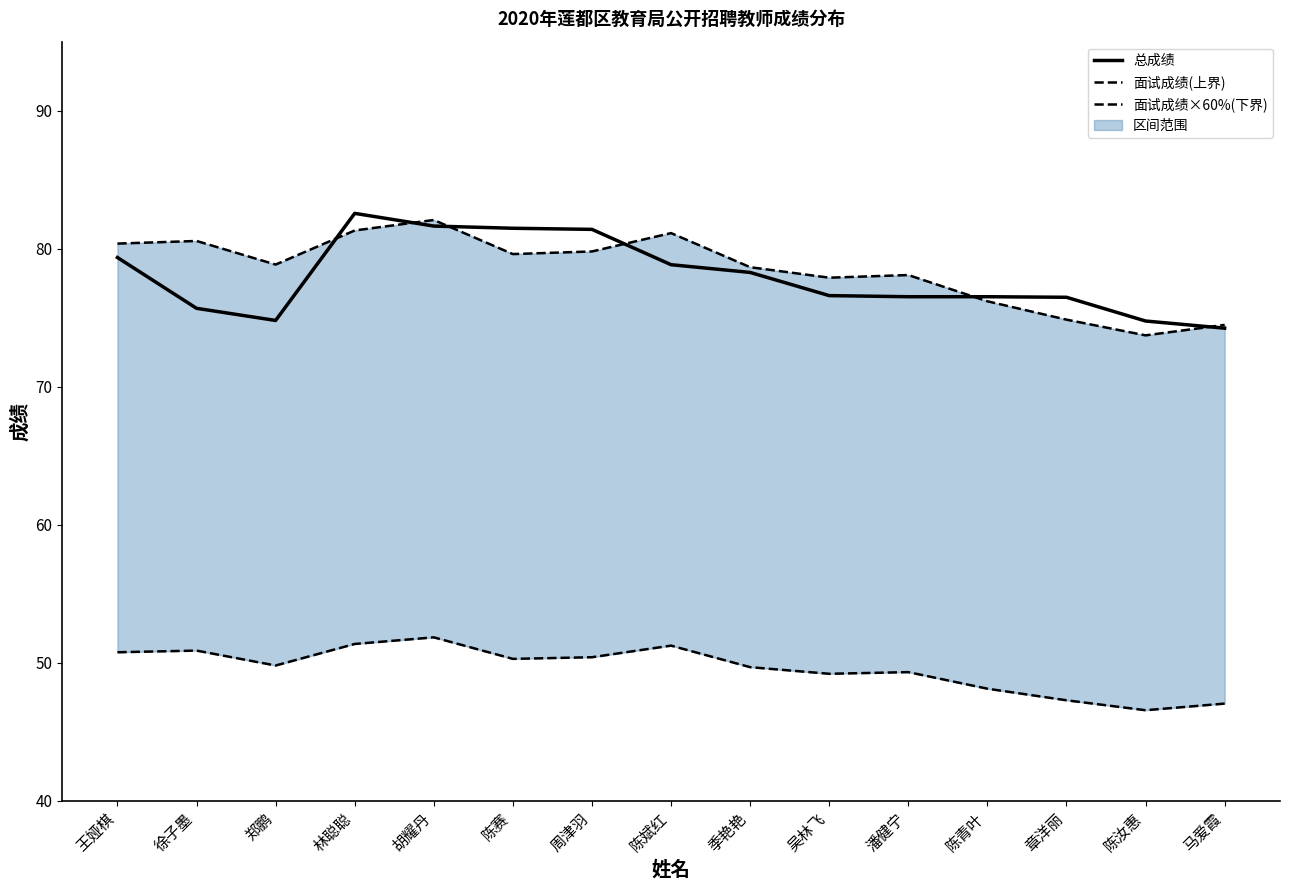

At which label does 总成绩 first exceed 76?

王娅棋